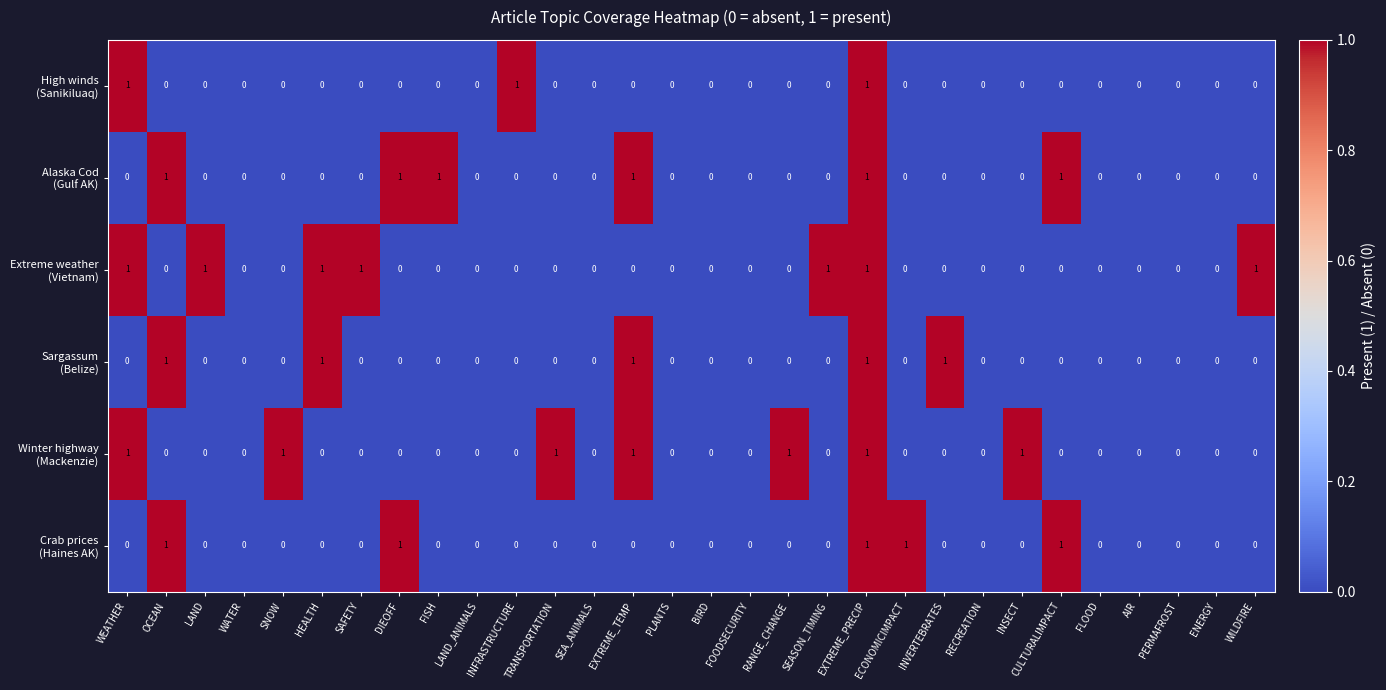

Which has a higher value, INSECT or OCEAN?

INSECT